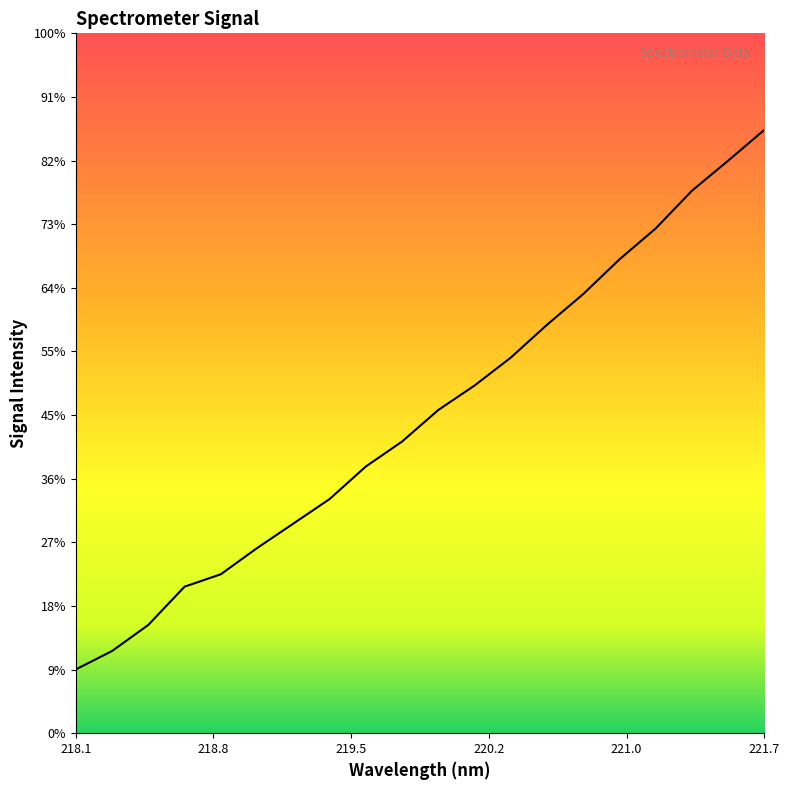

Is this an area chart (filled region under the line)?

Yes